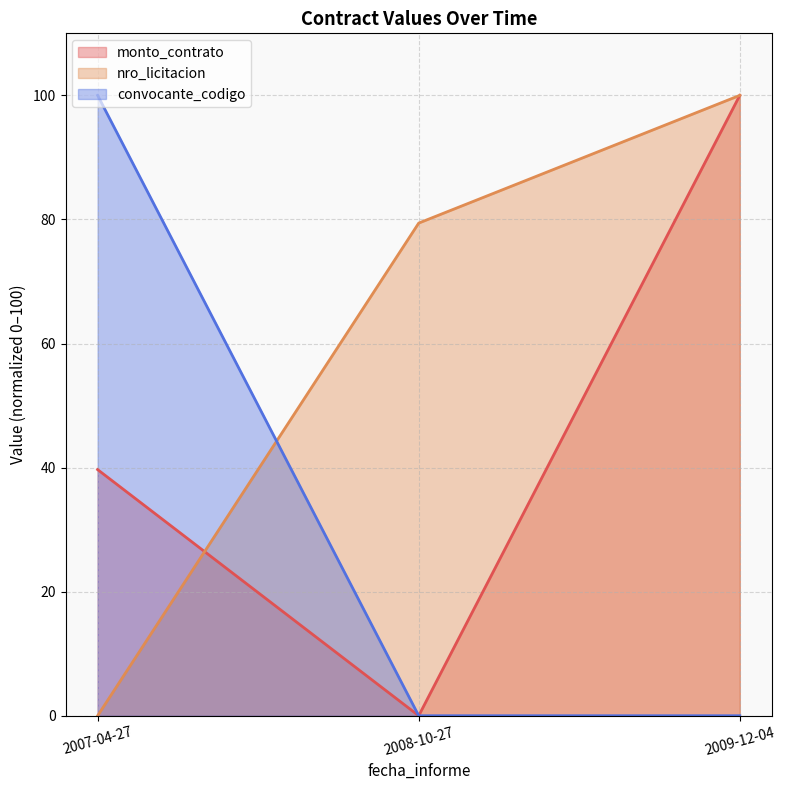

What is the difference between the second highest and minimum values in the nro_licitacion series?

79.4